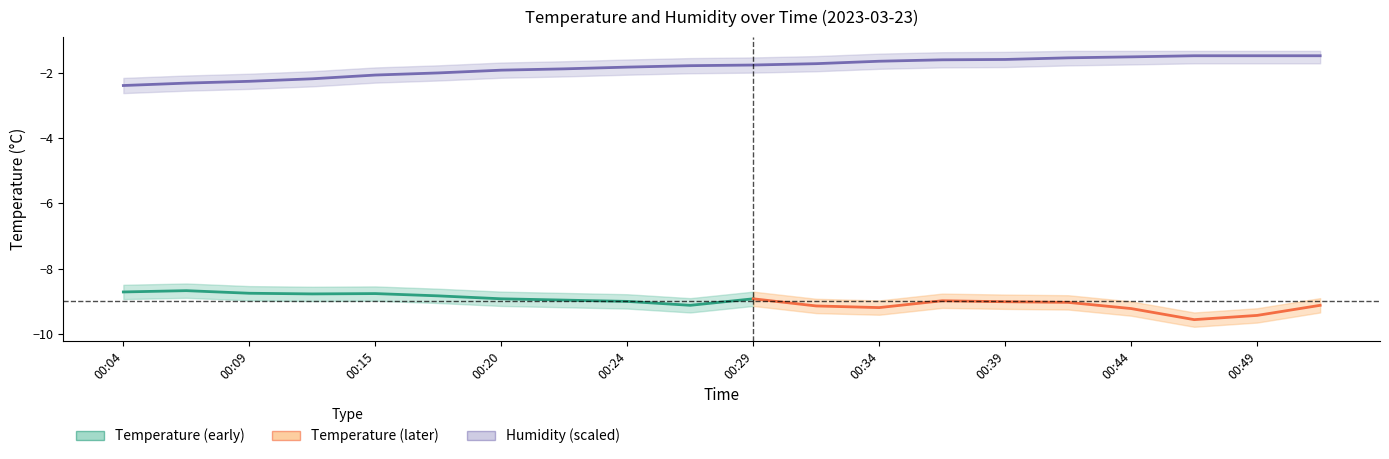

What is the difference between the values at 00:12 and 00:04?

0.2